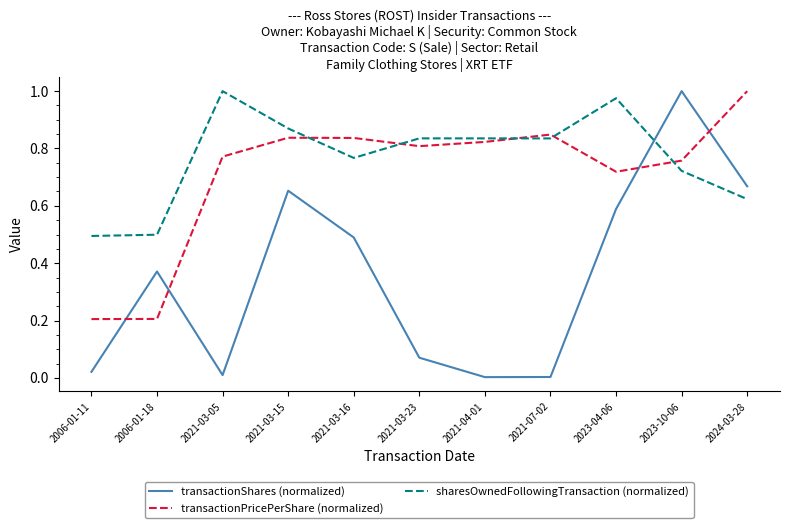

Which series has the widest spread of values?

transactionShares (normalized)